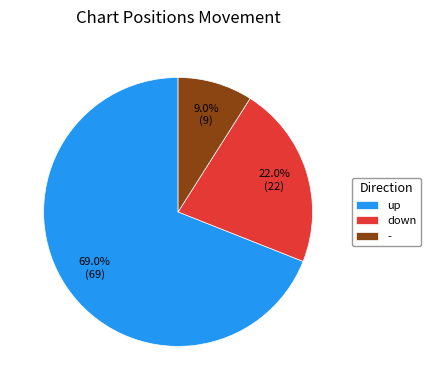

To the nearest percent, what is the difference between the largest and smallest slice percentages?

60%